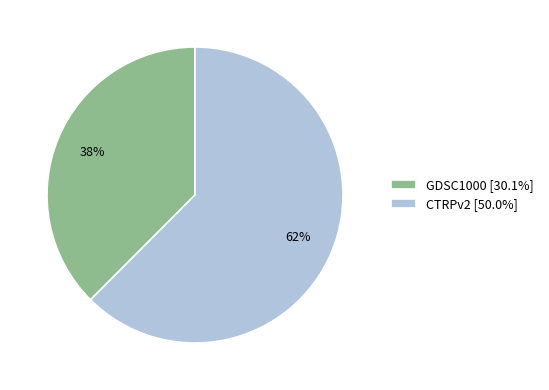

To the nearest percent, what portion does CTRPv2 represent?

62%